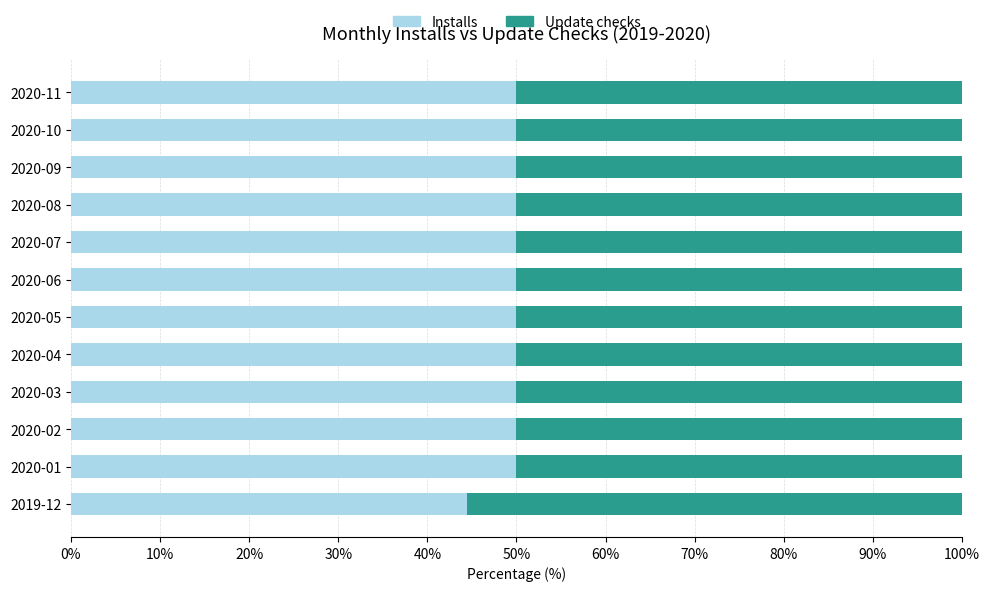

What is the total value across all series at 2020-10?

100.0